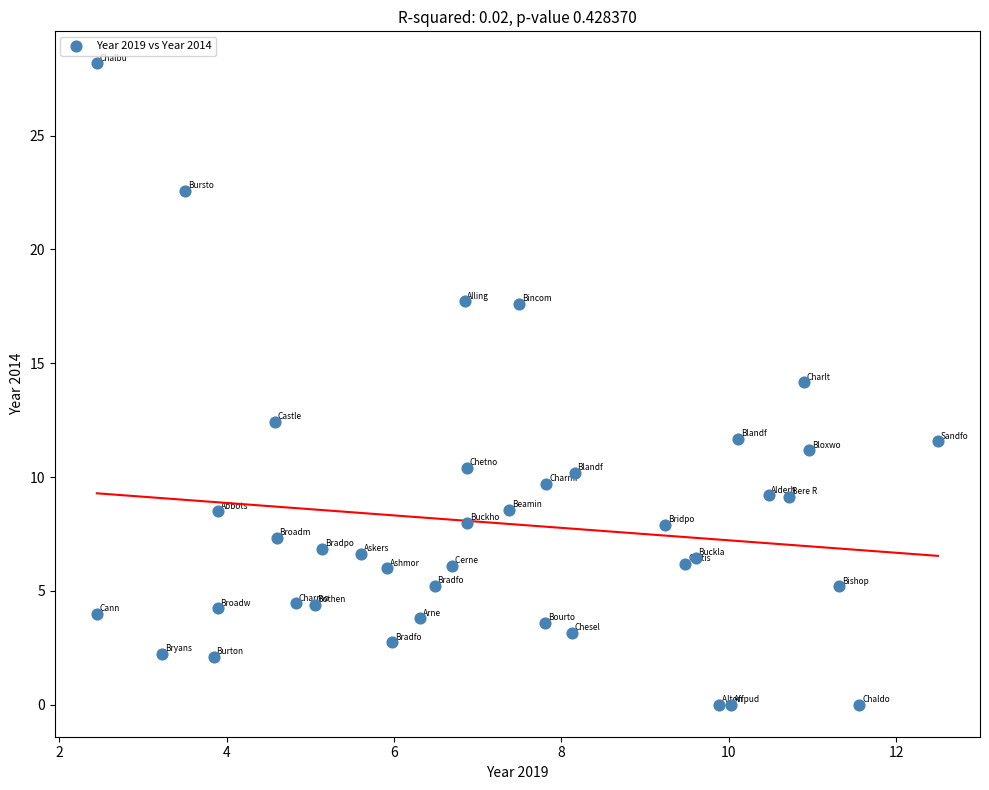

What is the range of Y values (max minus min)?

28.2